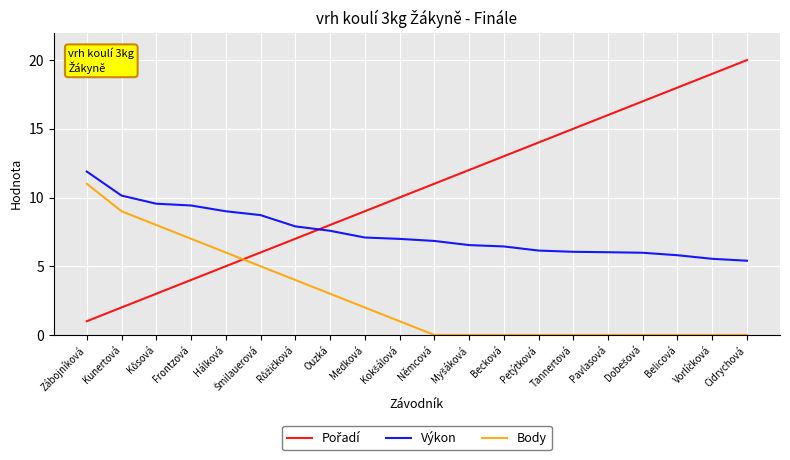

The value of Výkon at Tannertová is 1.3. True or false?

False